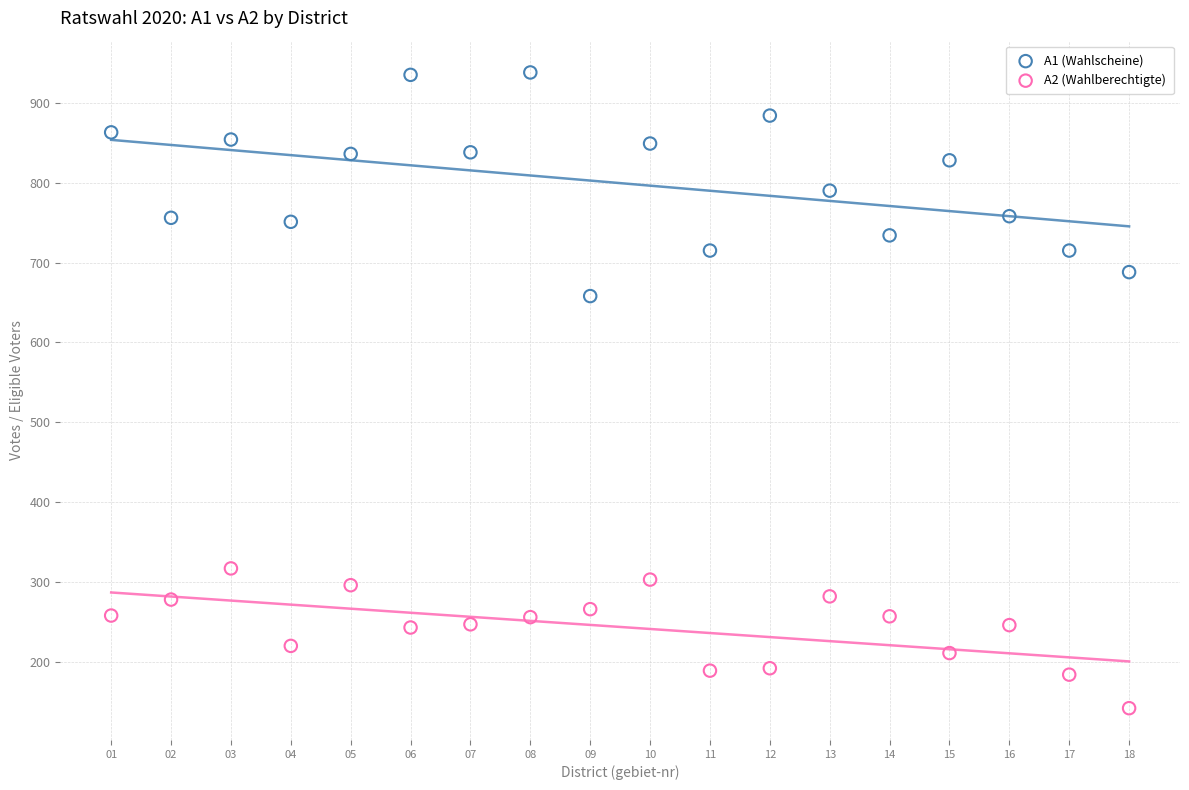

Which series contains the highest Y value?

A1 (Wahlscheine)